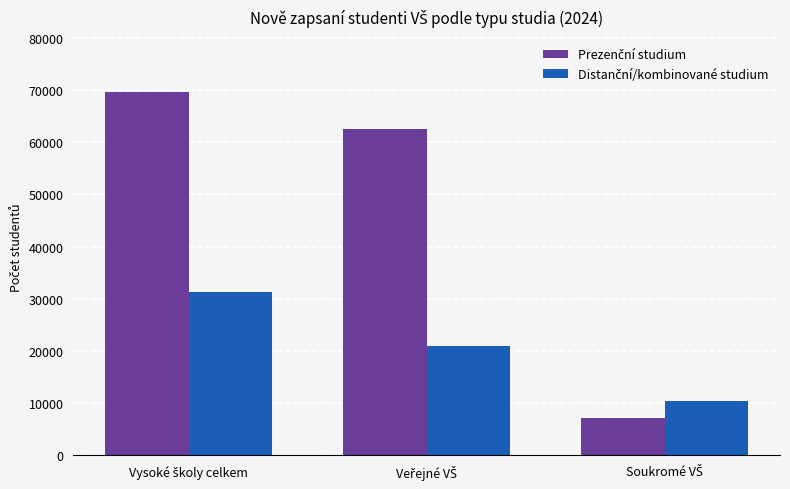

What is the minimum value shown in the chart?

7234